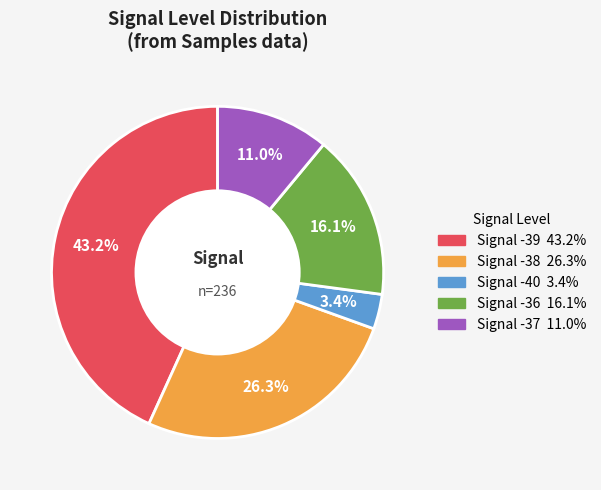

Does any single category account for the majority?

No